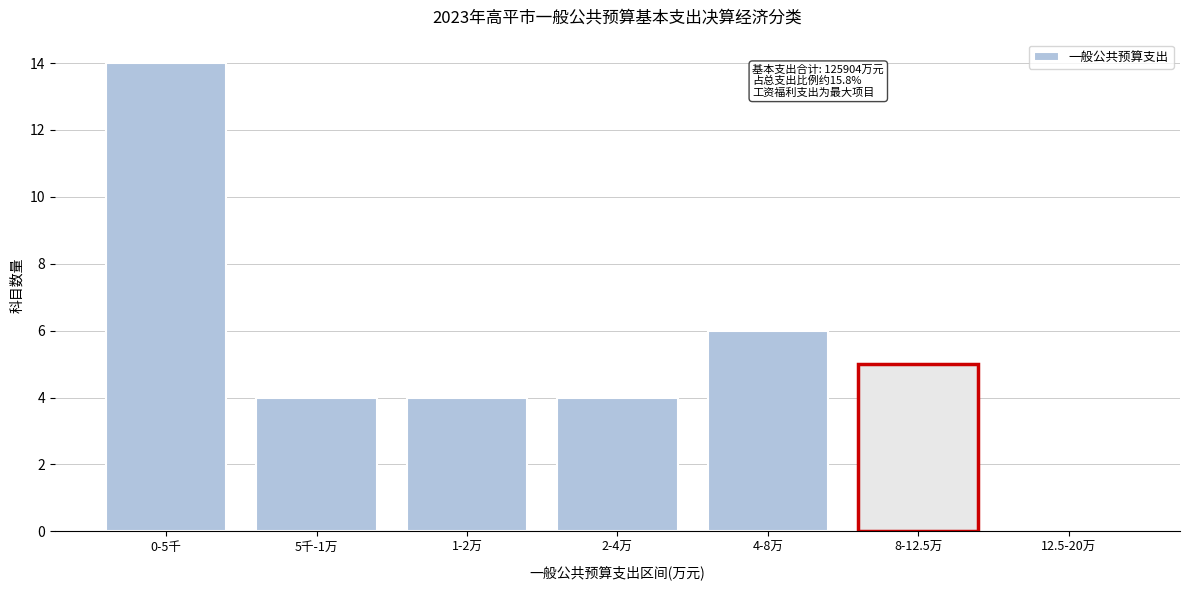

Reading right to left, extract all data points from this chart.

12.5-20万=0	8-12.5万=5	4-8万=6	2-4万=4	1-2万=4	5千-1万=4	0-5千=14